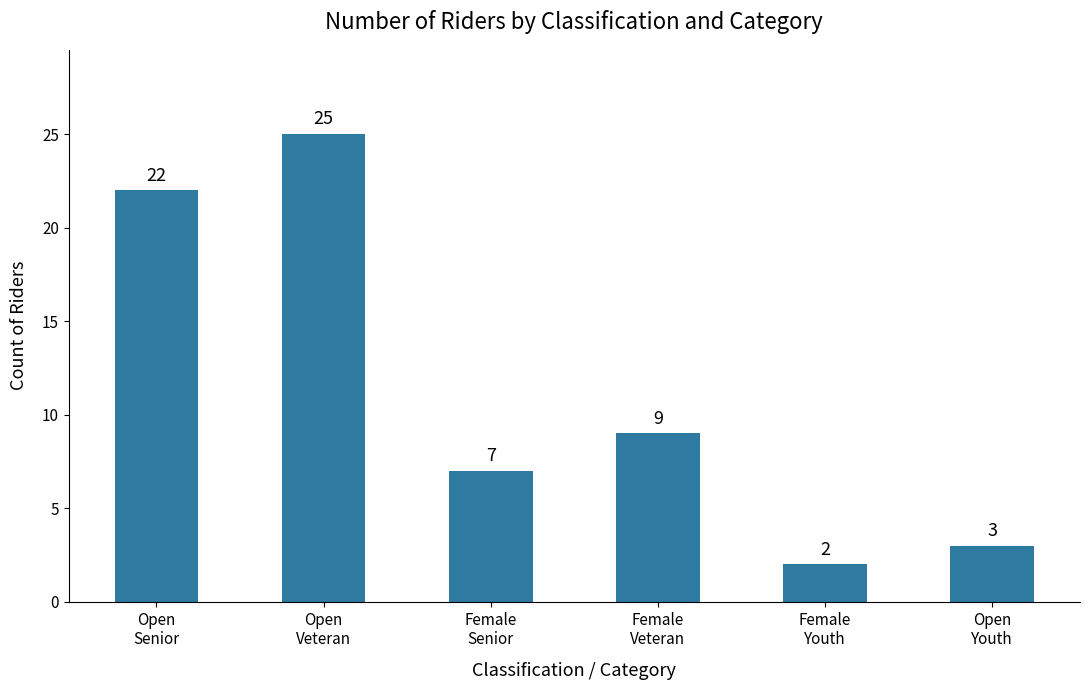

What is the label of the 2nd bar from the right?

Female
Youth